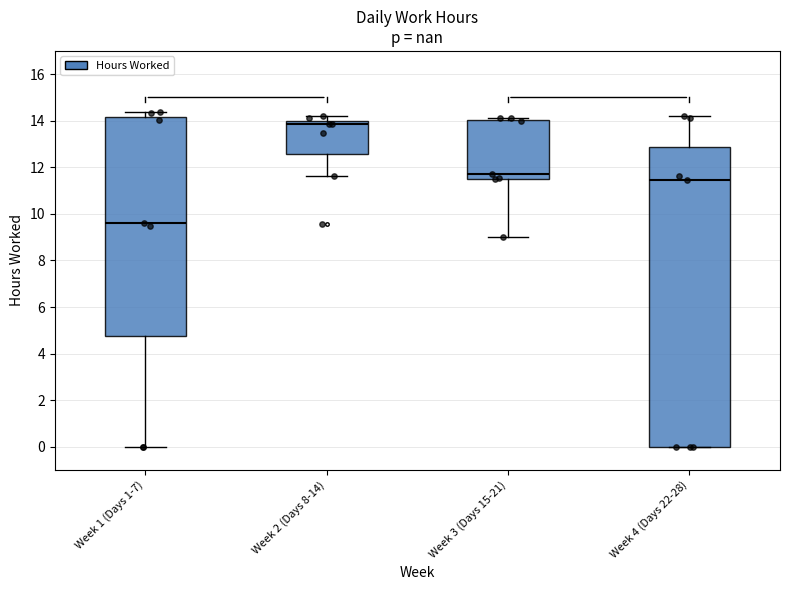

Comparing the boxes themselves (not the whiskers), which one is the tallest?

Week 4 (Days 22-28)